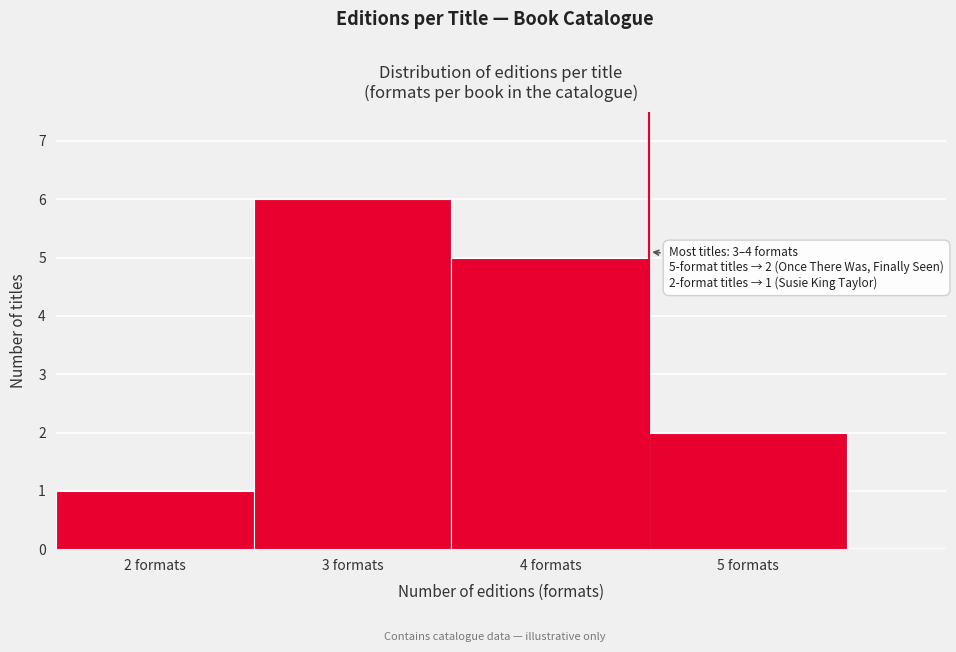

Which range on the x-axis has the tallest bar?

2.5 to 3.5